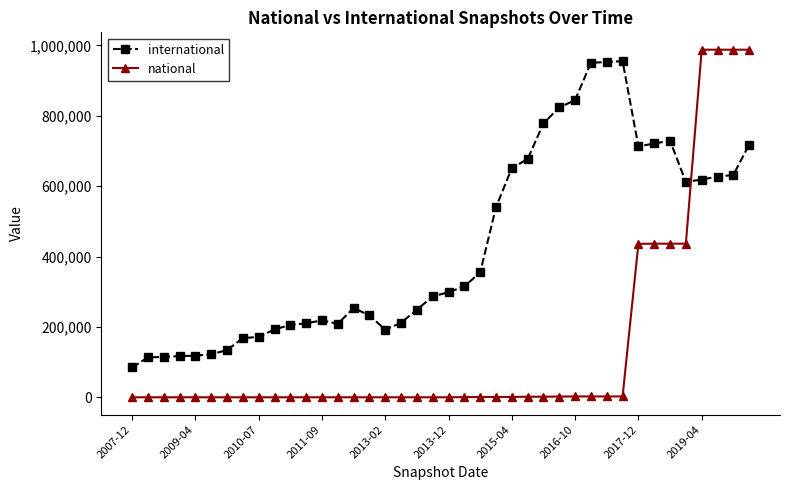

Which series has the widest spread of values?

national